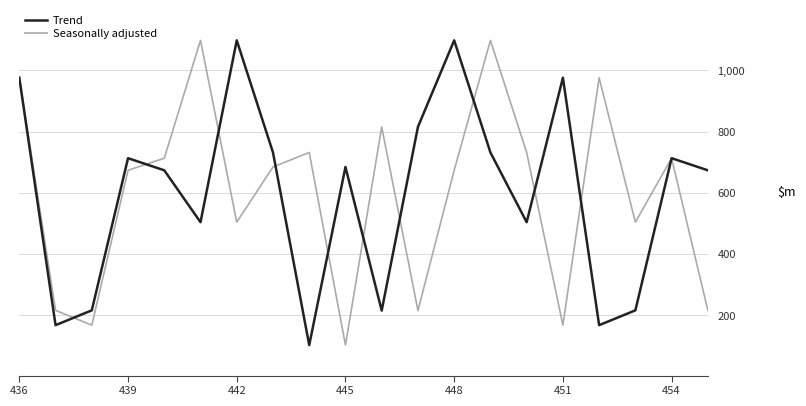

How many values in the Seasonally adjusted series are below 684?

10